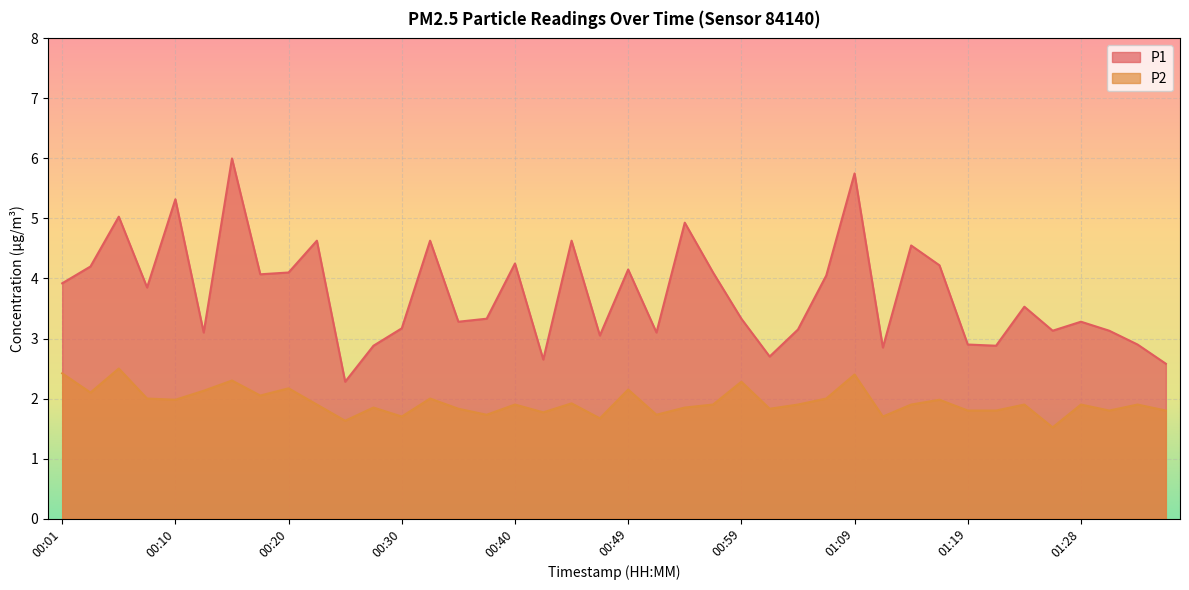

Count the number of categories in the chart.

40